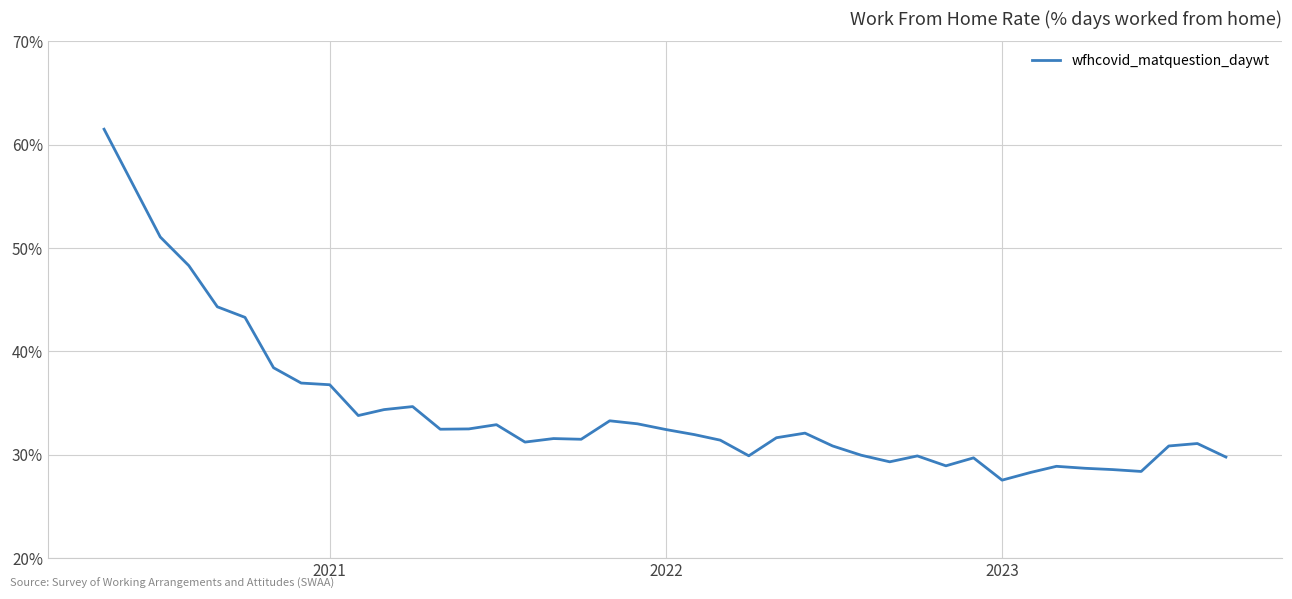

What is the minimum value shown in the chart?

27.5